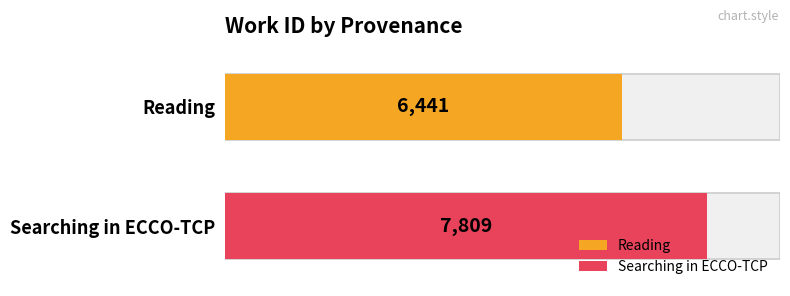

Reading left to right, what are all the values shown in this chart?

Reading=6441	Searching in ECCO-TCP=7809